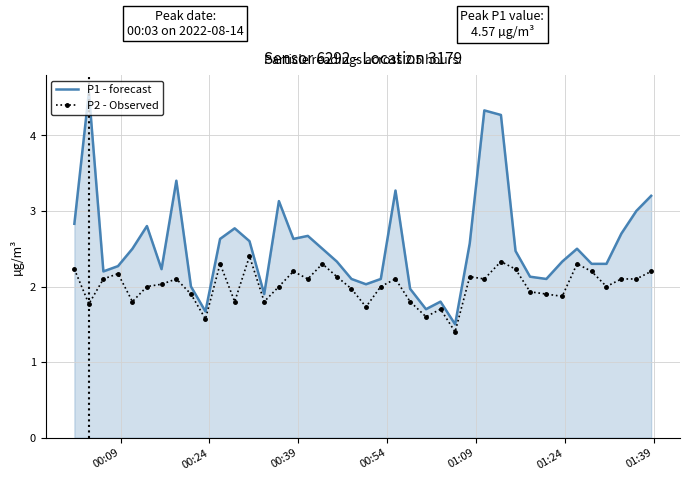

True or false: P1 - forecast and P2 - Observed cross at least once.

False